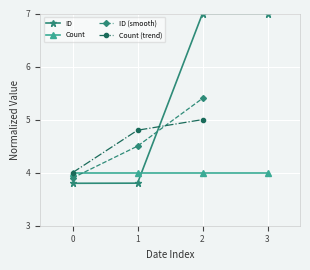

The value of ID at 2 is 1.6. True or false?

False